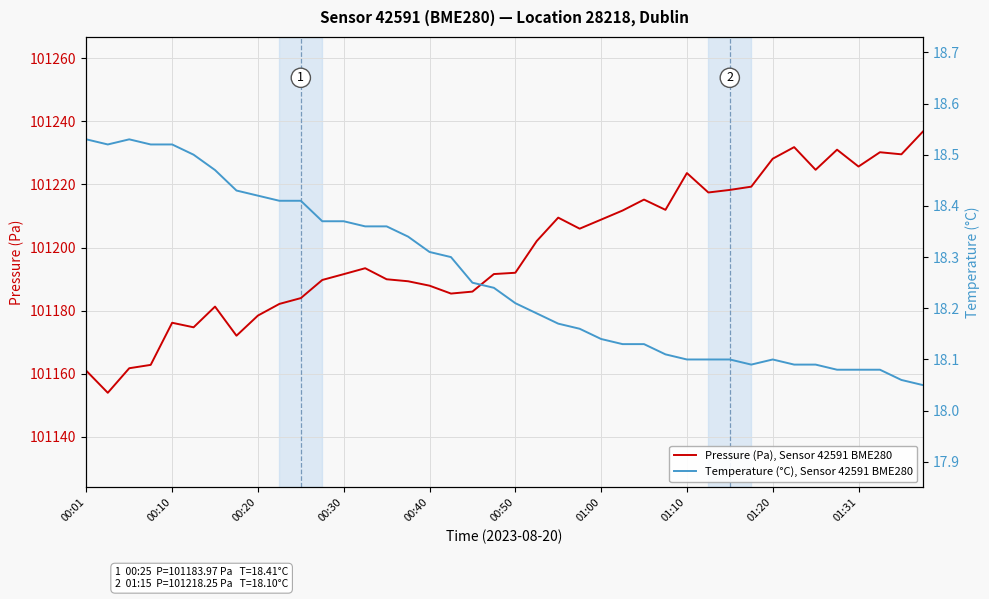

True or false: Pressure (Pa), Sensor 42591 BME280 has a value of 25848.7 at 00:50.

False